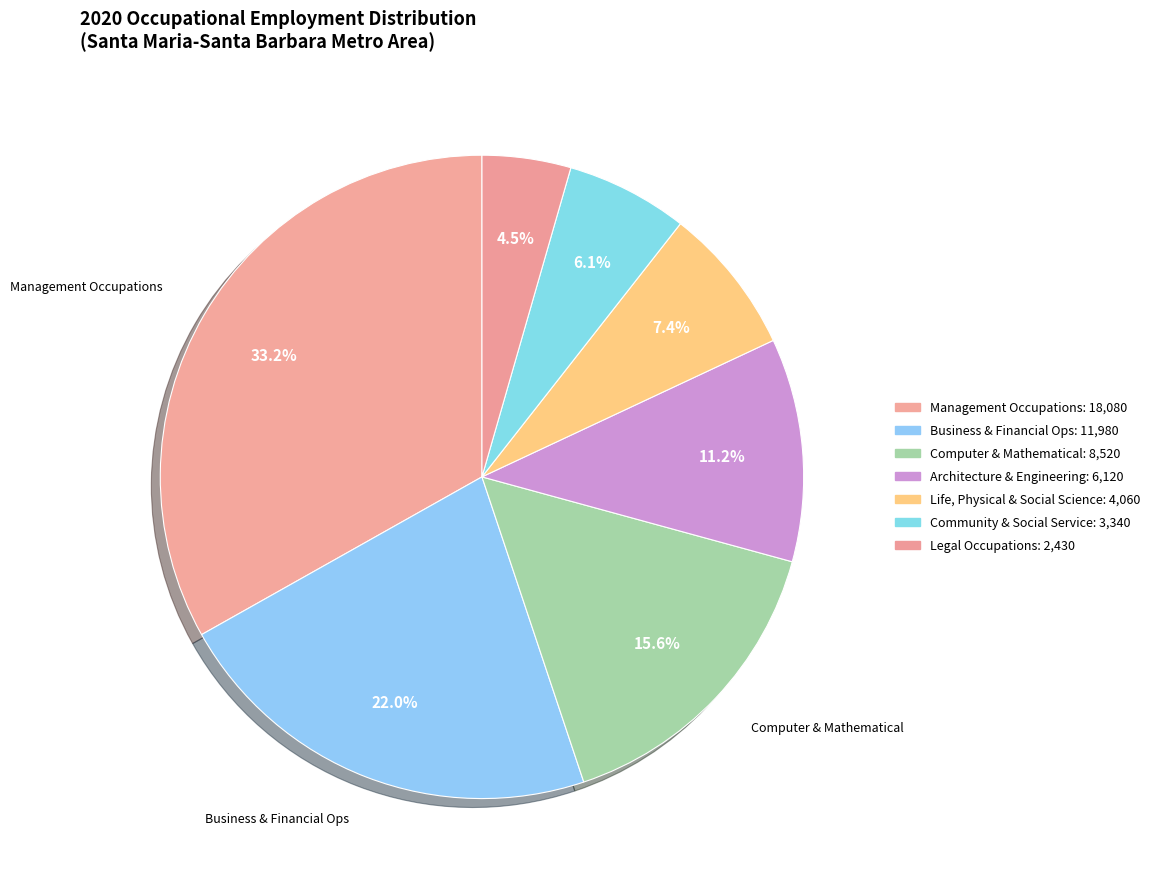

How many slices are in this pie chart?

7